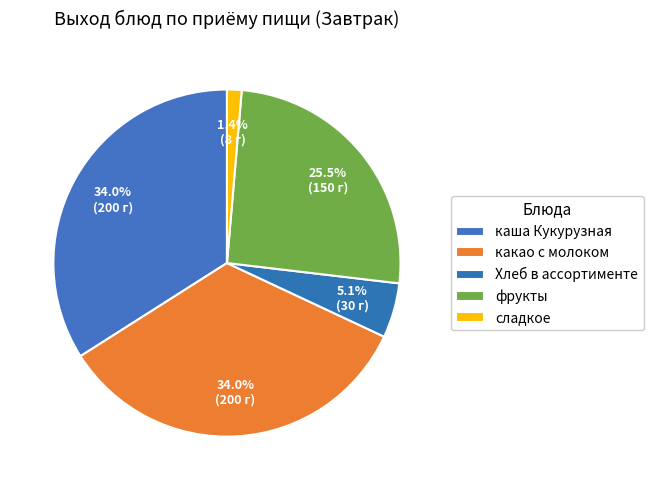

To the nearest percent, what portion does каша Кукурузная represent?

34%